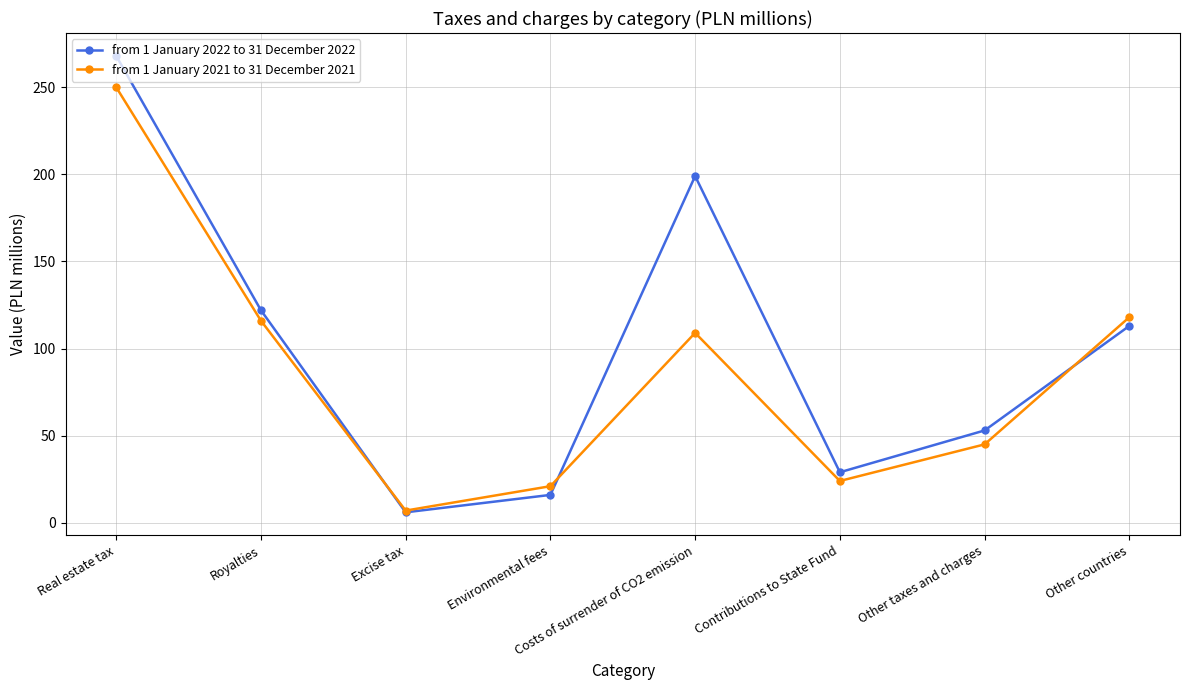

At how many categories does at least one series exceed 9?

7